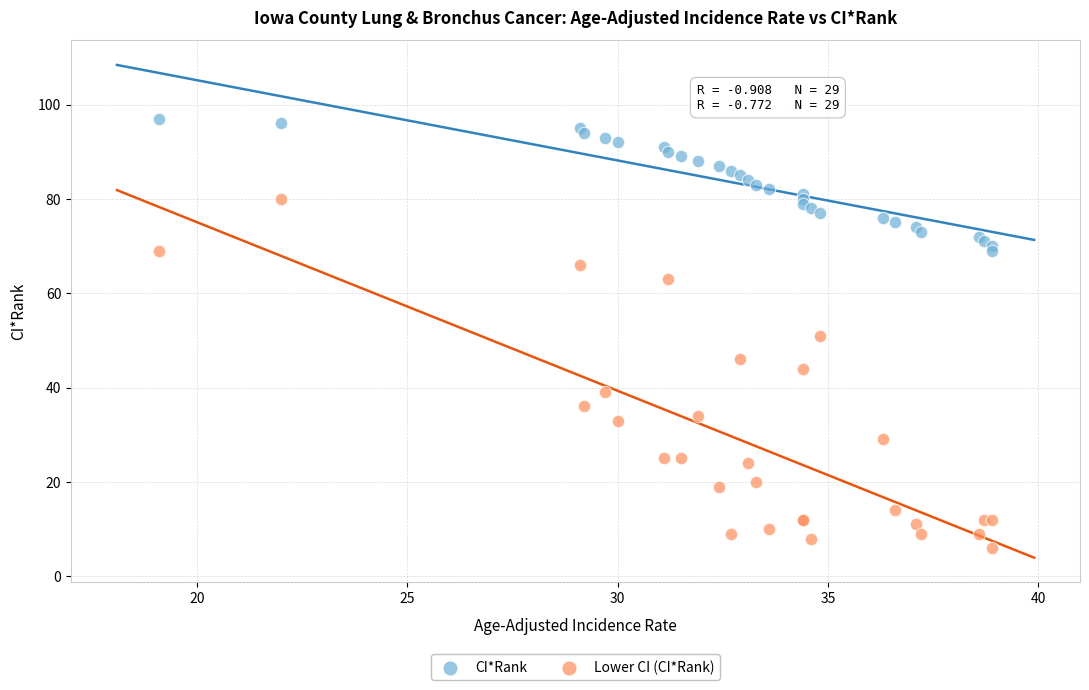

Which series has the widest spread of Y values?

Lower CI (CI*Rank)